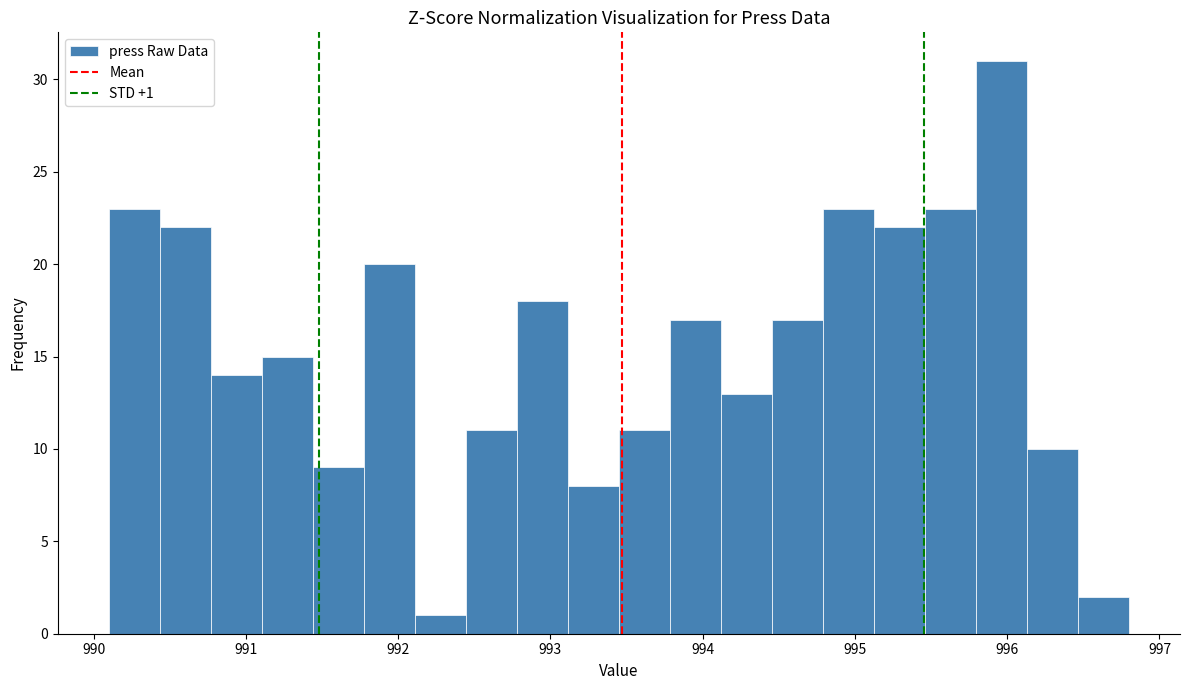

Read against the x-axis, roughly where is the centre of the tallest bar?

996.0